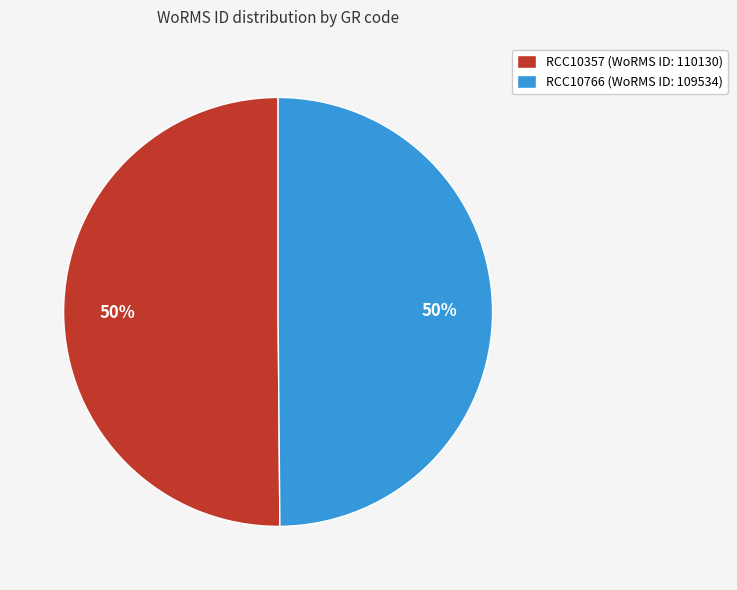

To the nearest percent, what percentage of the pie is RCC10357?

50%